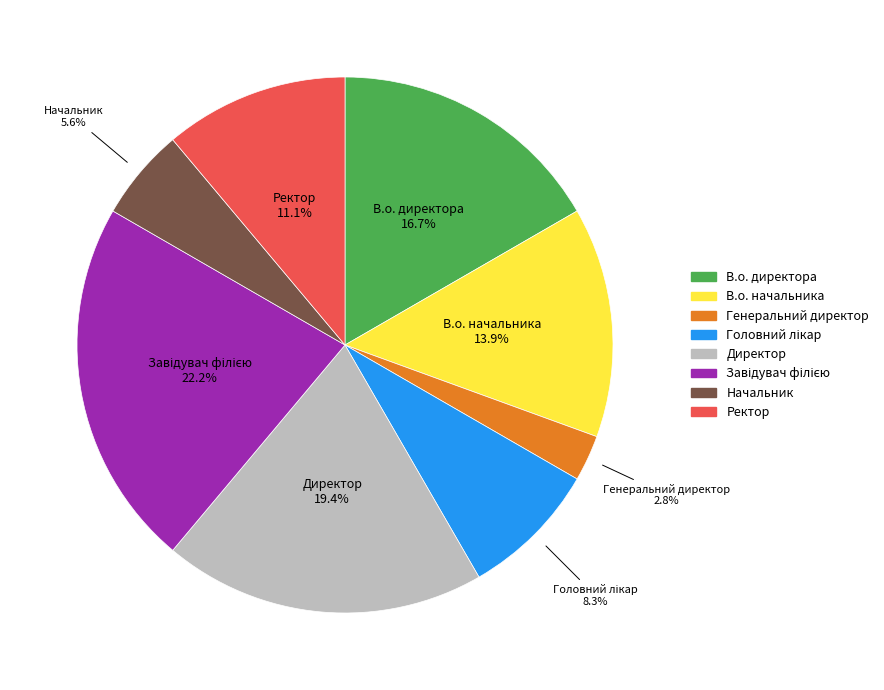

What is the ratio of the value at В.о. начальника to the value at Начальник?

2.5